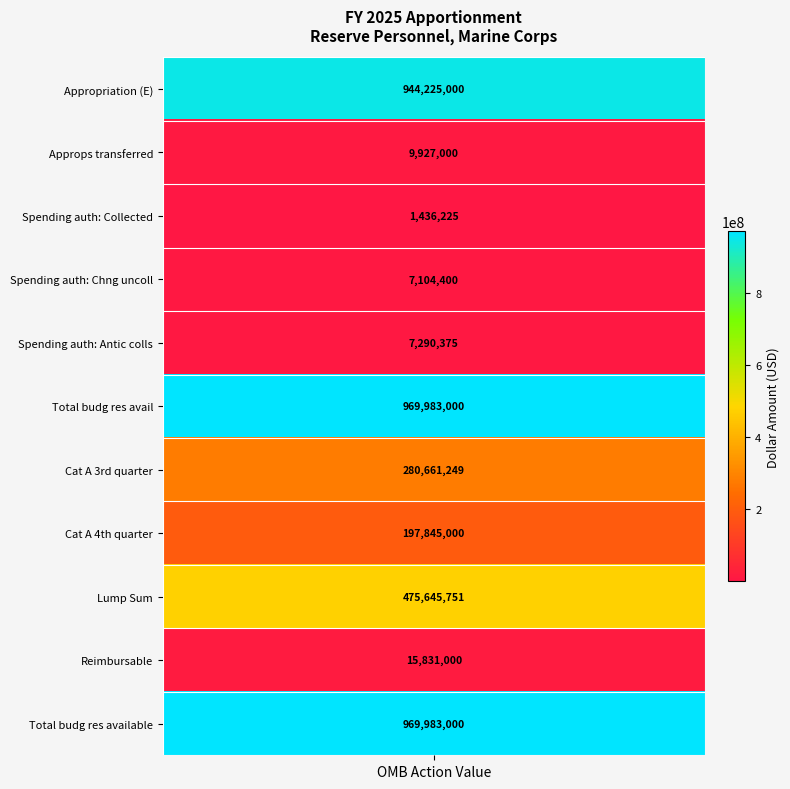

List the labels in order of value, largest first.

Total budgetary resources avail, Total budgetary resources available, BA: Disc: Appropriation (E), Lump Sum, Category A -- 3rd quarter, Category A -- 4th quarter, Reimbursable, BA: Disc: Approps transferred, BA: Disc: Spending auth: Antic colls, BA: Disc: Spending auth: Chng uncoll, BA: Disc: Spending auth: Collected